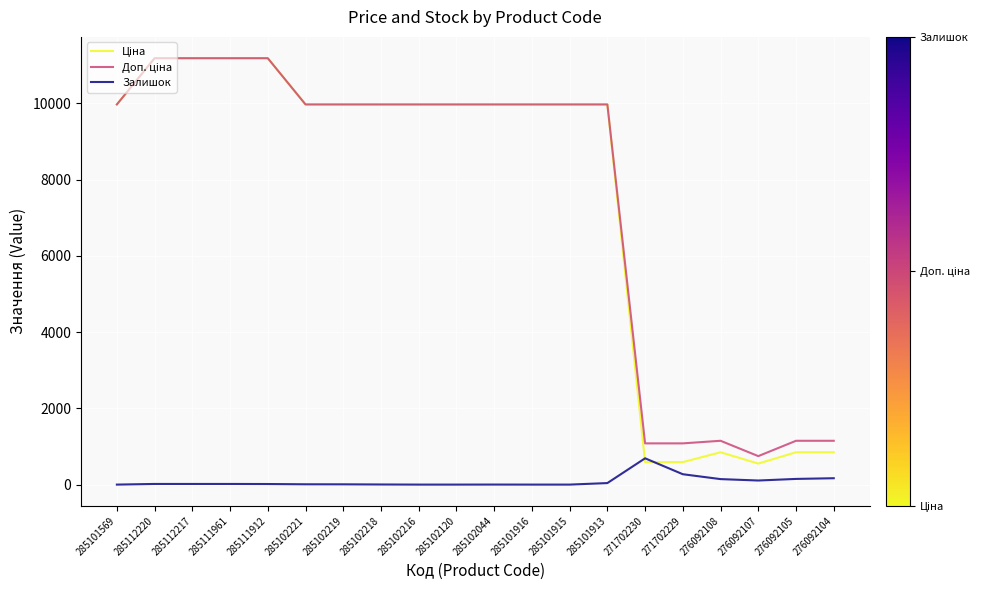

What is the total value across all series at 285101915?

19950.0